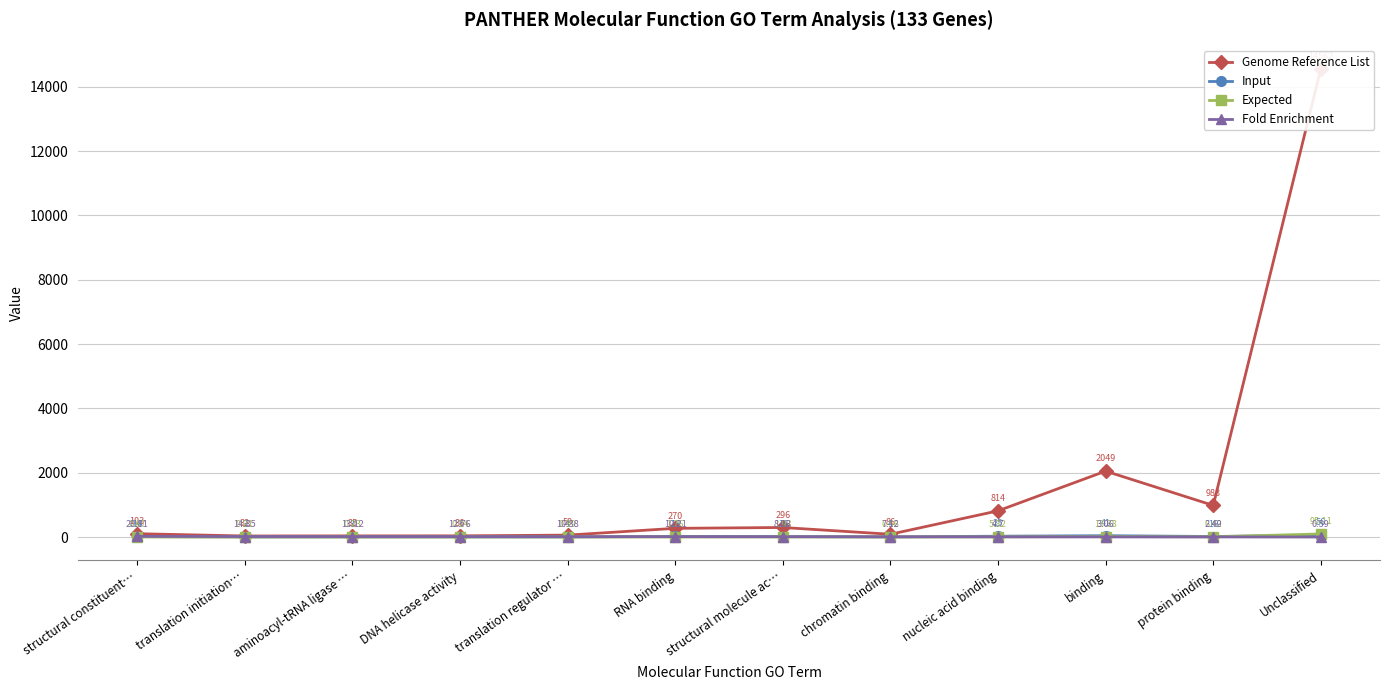

How many values in the Genome Reference List series are below 270?

6